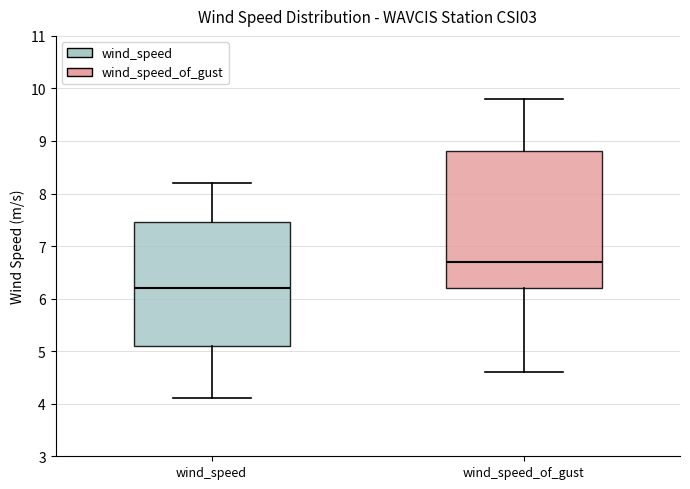

Which box has the highest median line?

wind_speed_of_gust